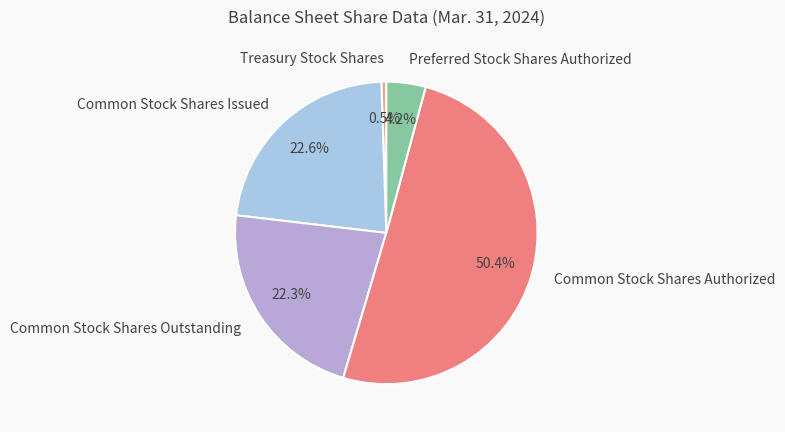

Does any single category account for the majority?

Yes